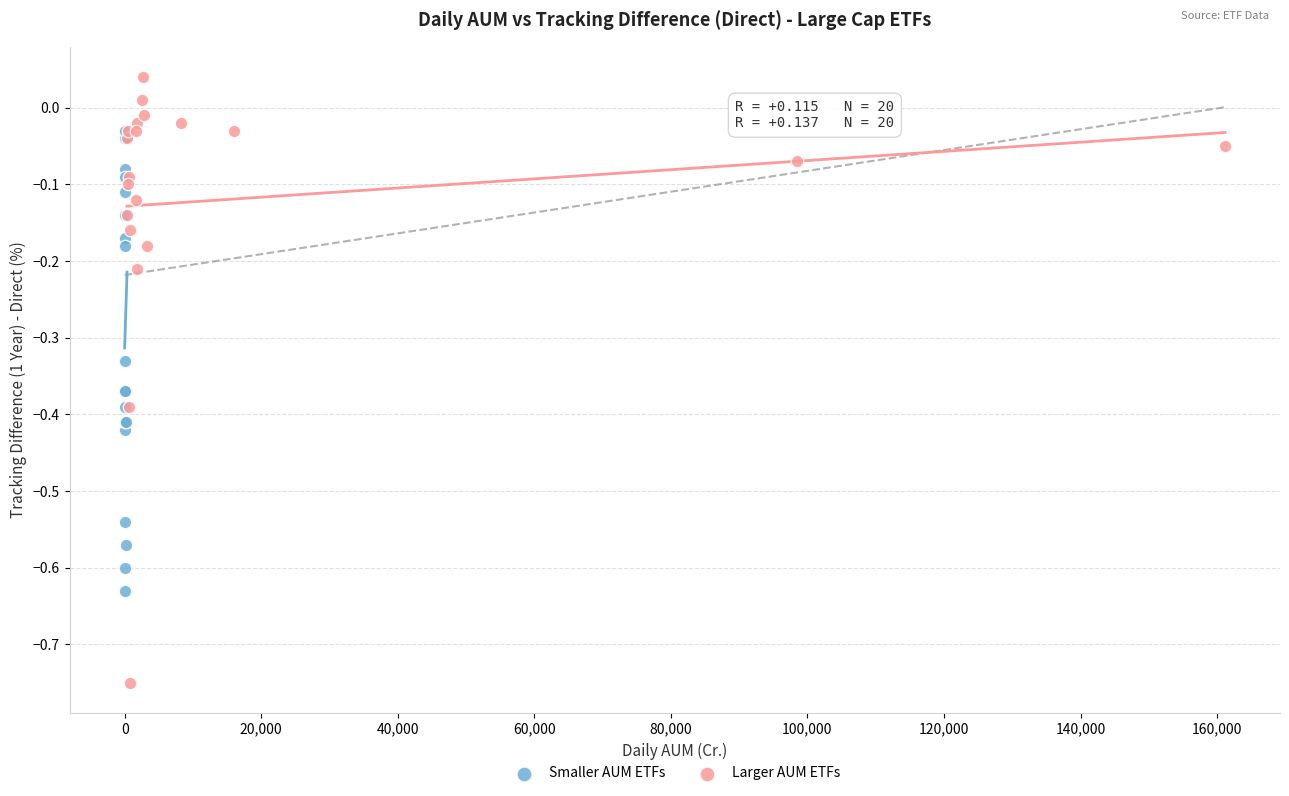

Which series has the largest Y range (max minus min)?

Larger AUM ETFs